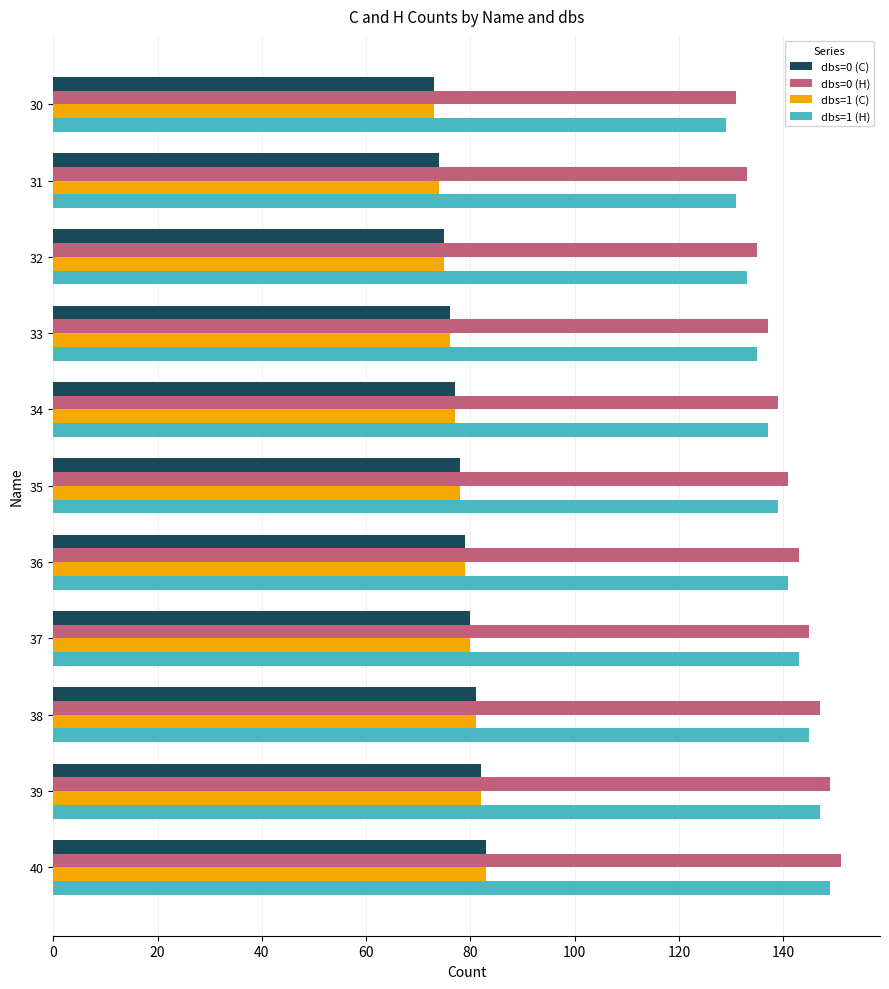

What is the difference between the highest and lowest values at 36?

64